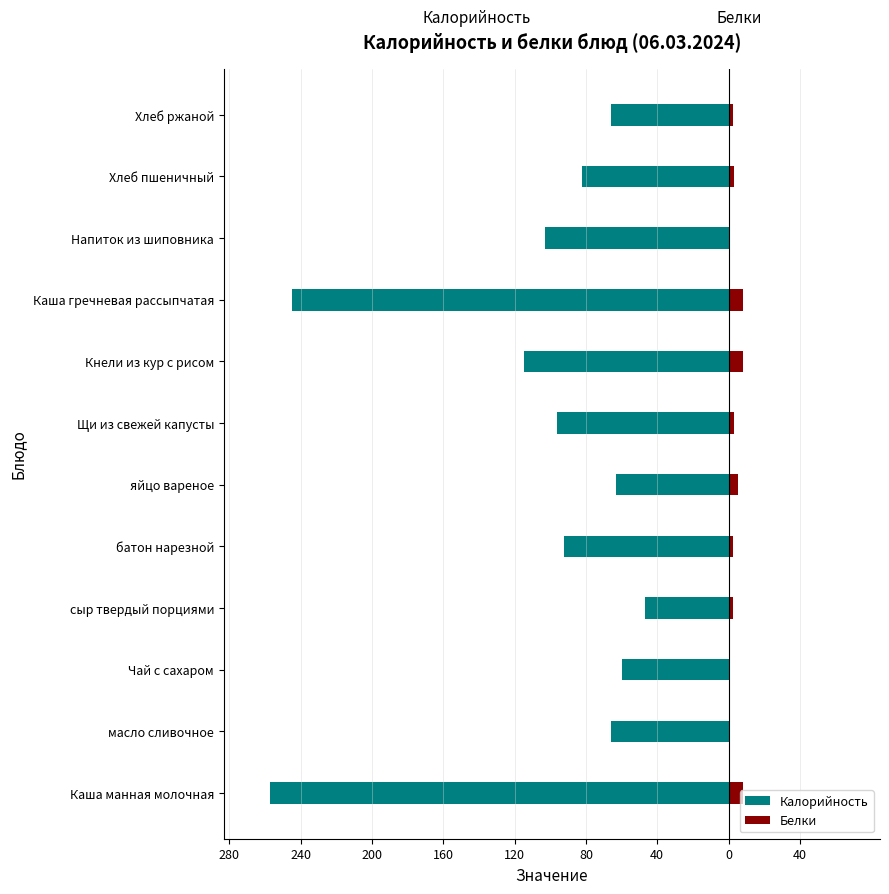

Are the bars grouped side by side (vs. stacked)?

Yes